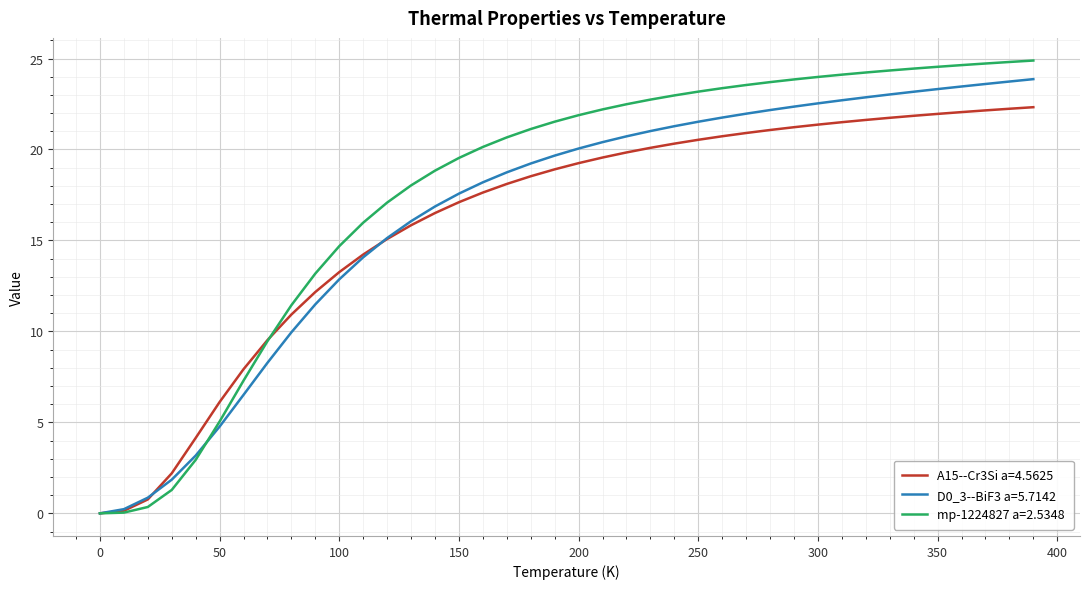

What is the difference between the maximum and minimum values in the D0_3--BiF3 a=5.7142 series?

23.9